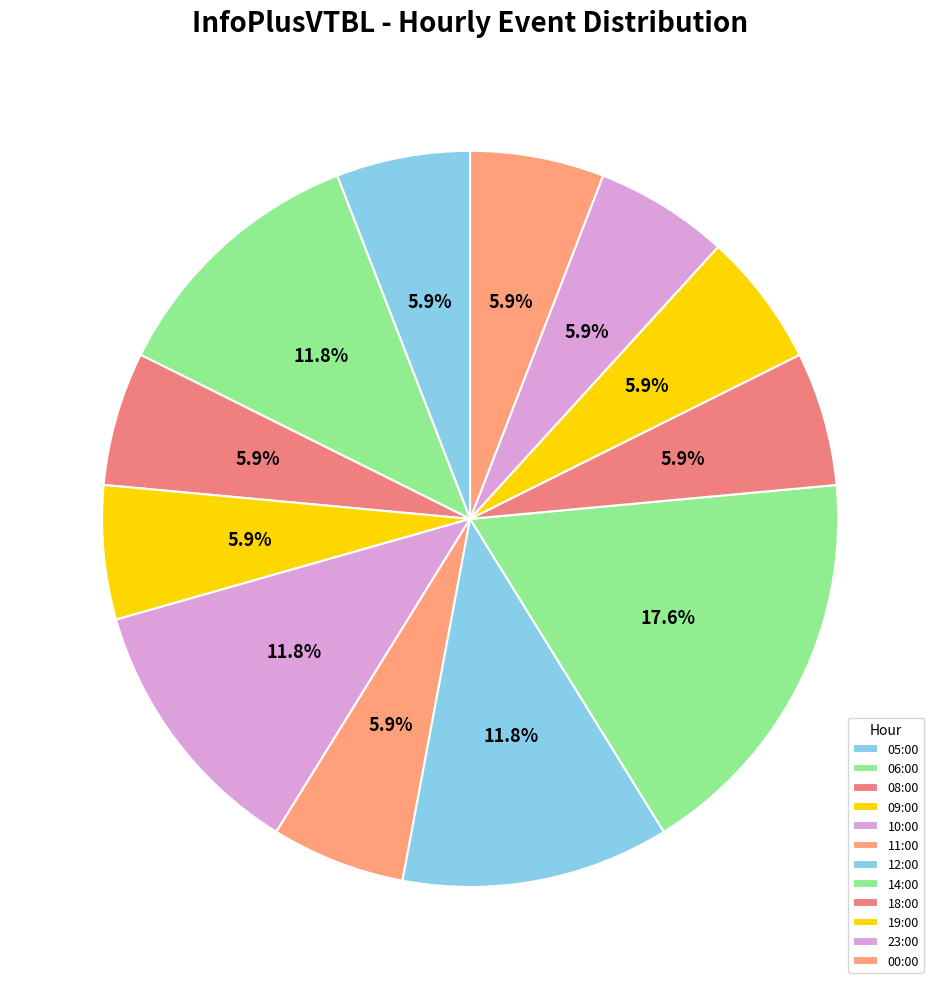

Is 00:00 the majority of the pie?

No